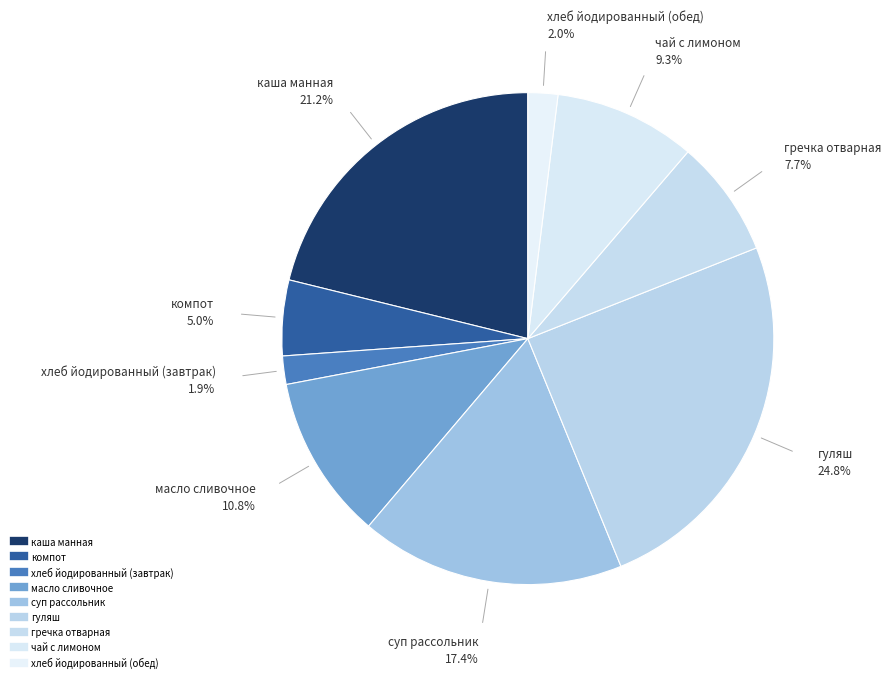

Is it true that суп рассольник is 17% of the pie?

True